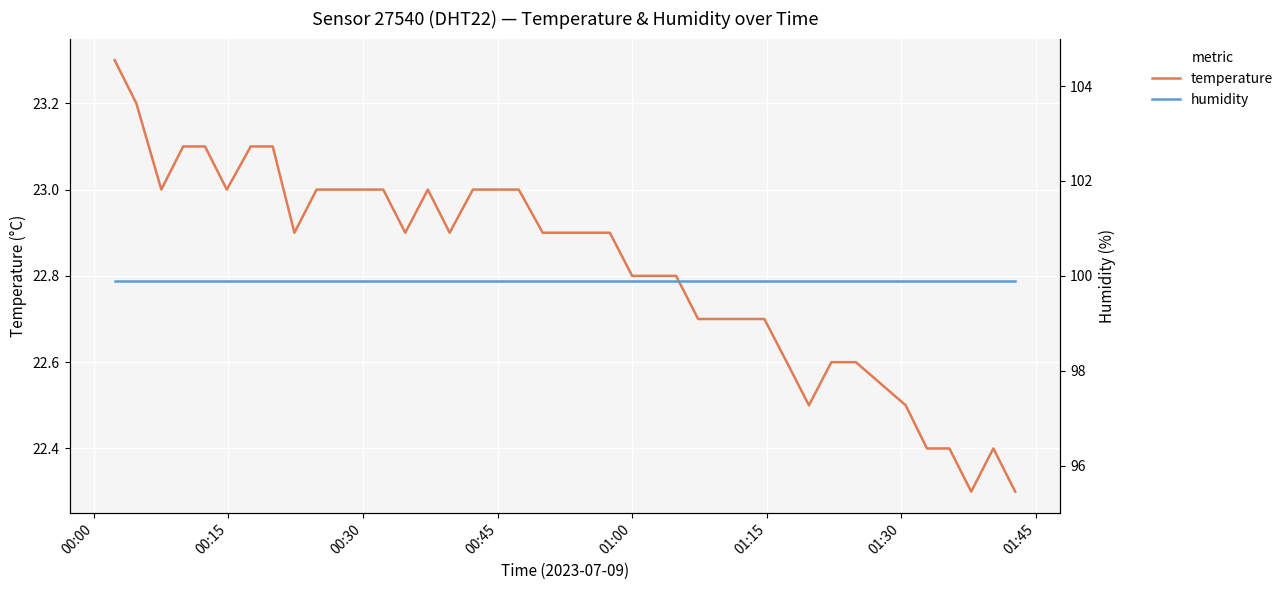

What is the minimum value for temperature?

22.3